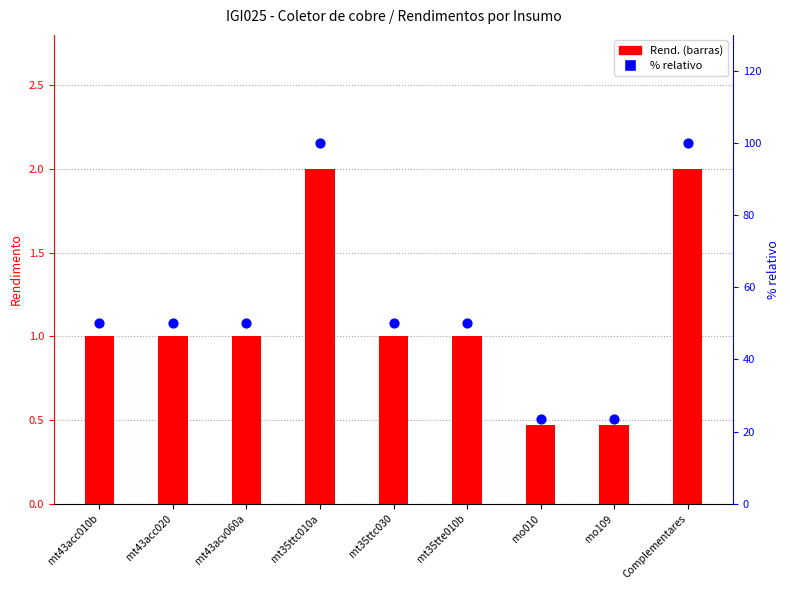

At how many categories does at least one series exceed 59?

2